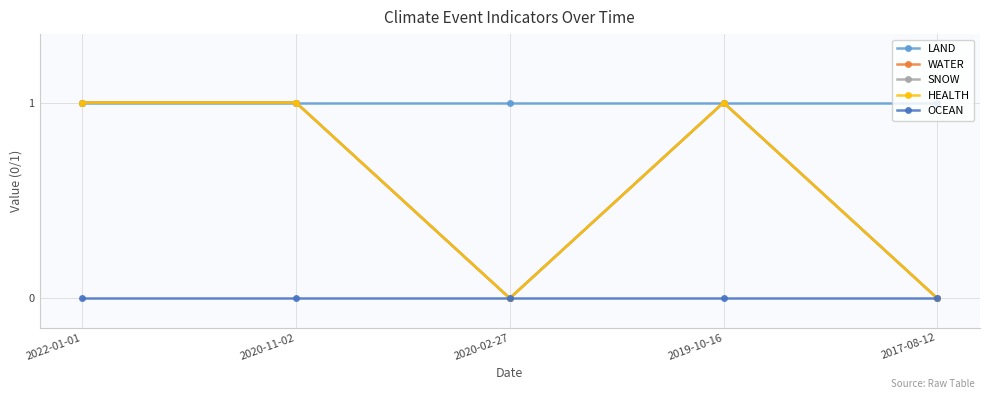

Reading left to right, list all the values displayed in this chart.

LAND: 1	1	1	1	1
WATER: 1	1	0	1	0
SNOW: 1	1	0	1	0
HEALTH: 1	1	0	1	0
OCEAN: 0	0	0	0	0